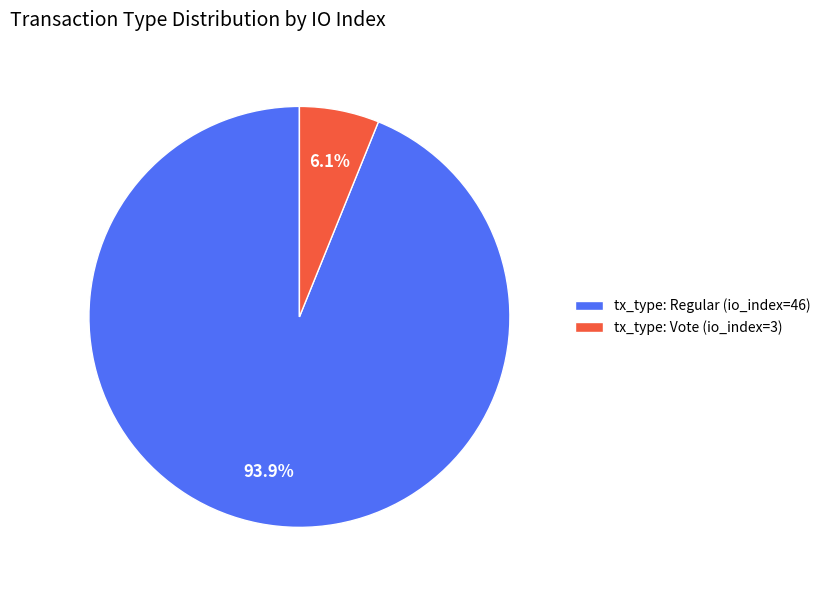

Between tx_type: Vote (io_index=3) and tx_type: Regular (io_index=46), which is larger?

tx_type: Regular (io_index=46)